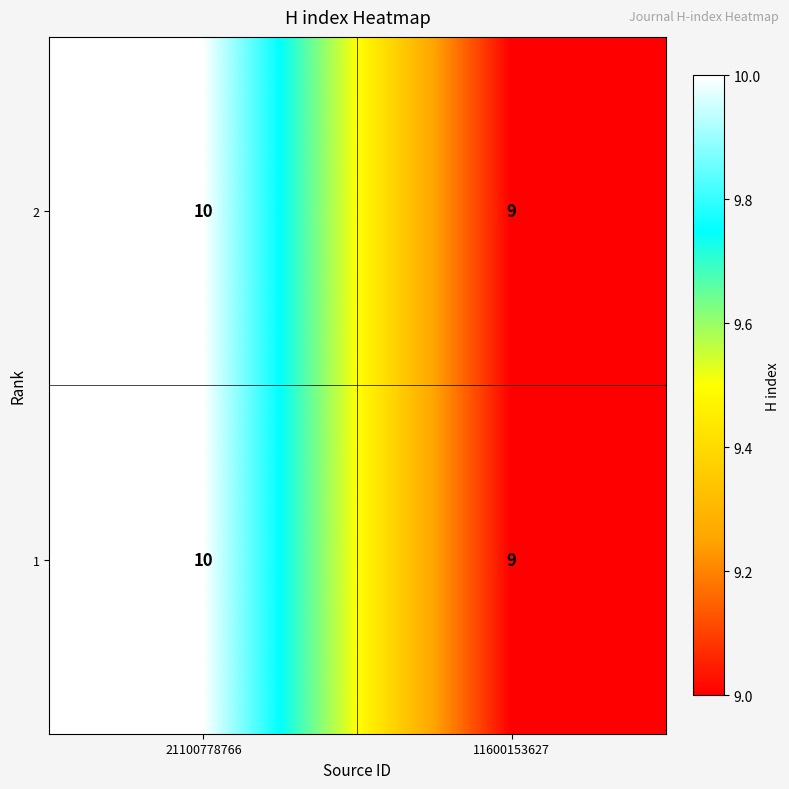

What is the total value across all series at 21100778766?

20